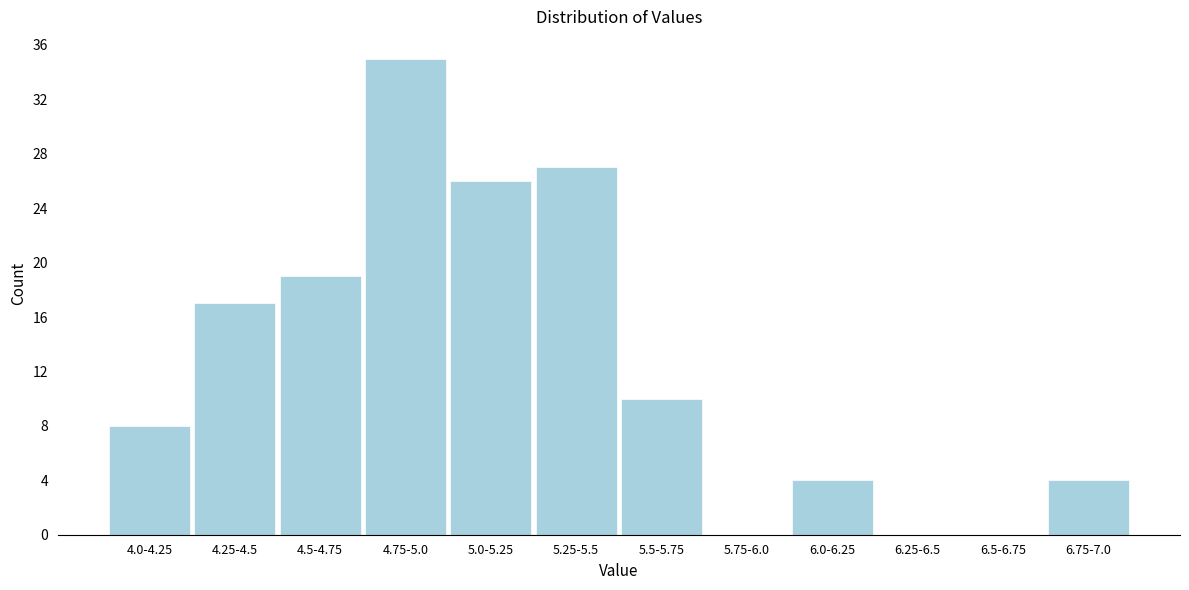

Reading right to left, list all the values displayed in this chart.

6.75-7.0=4	6.5-6.75=0	6.25-6.5=0	6.0-6.25=4	5.75-6.0=0	5.5-5.75=10	5.25-5.5=27	5.0-5.25=26	4.75-5.0=35	4.5-4.75=19	4.25-4.5=17	4.0-4.25=8